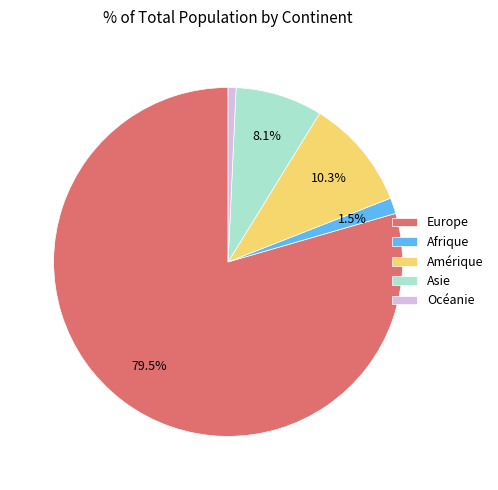

To the nearest percent, what is the combined percentage of Europe and Afrique?

81%